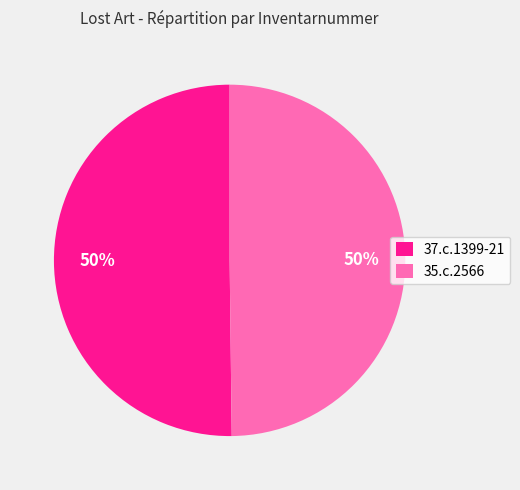

To the nearest percent, what portion does 35.c.2566 represent?

50%